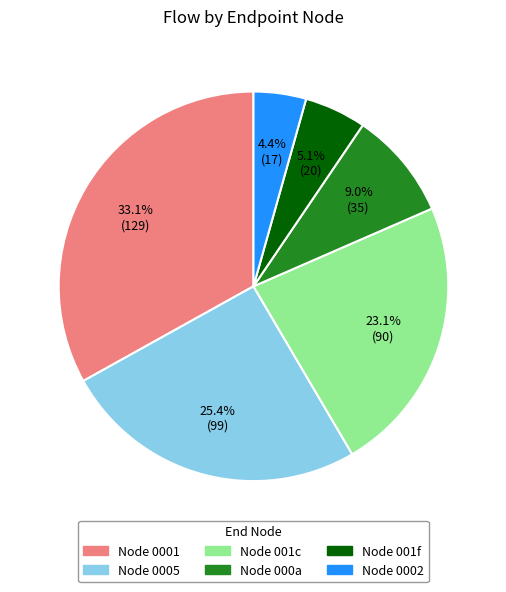

Count the number of slices in the pie.

6